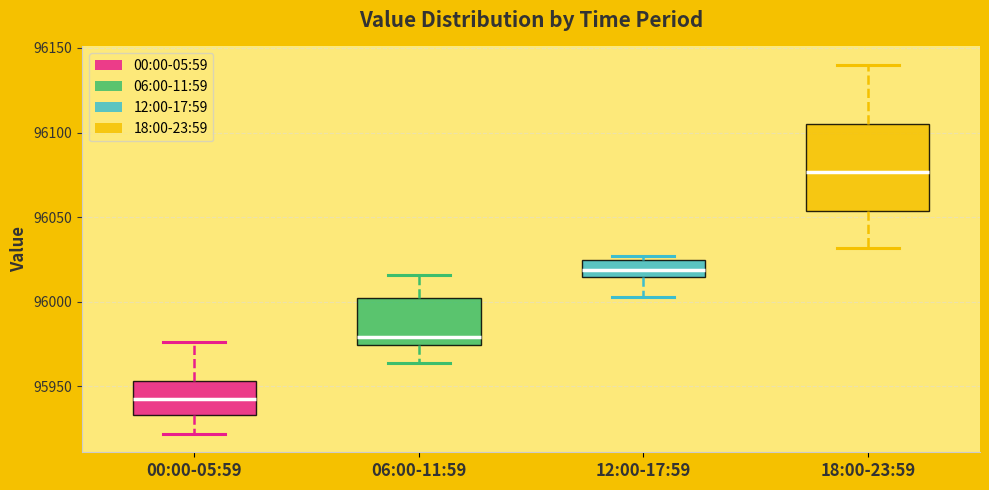

Which box is the tallest, from its lower edge to its upper edge?

18:00-23:59